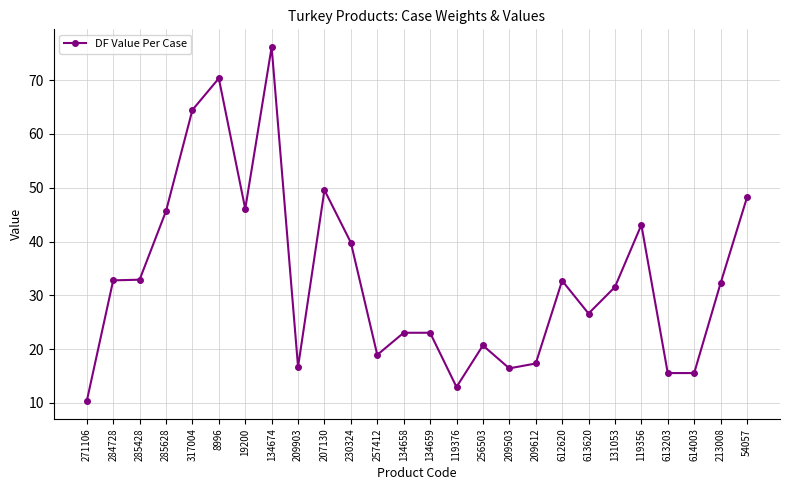

At which category does the chart reach its peak across all series?

134674